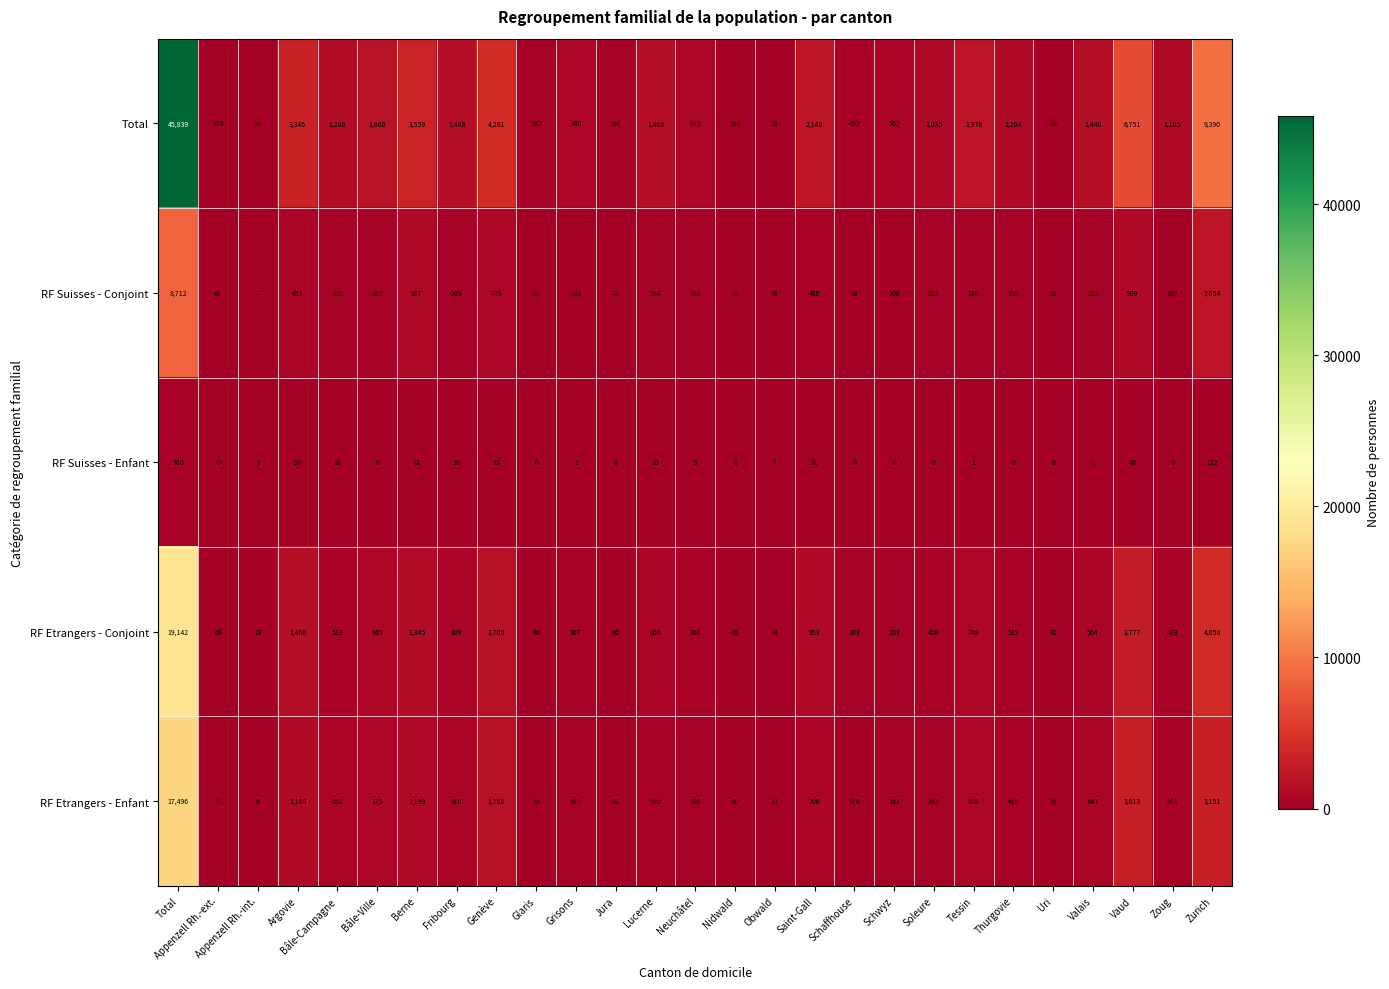

The RF Suisses - Enfant series shows 31 at Saint-Gall. True or false?

True